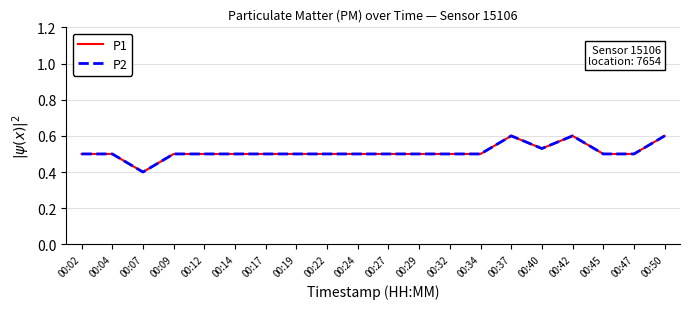

True or false: P2 and P1 cross at least once.

False